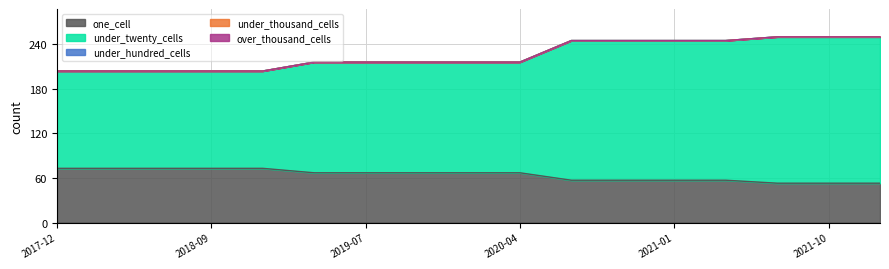

How many lines are shown in the chart?

5